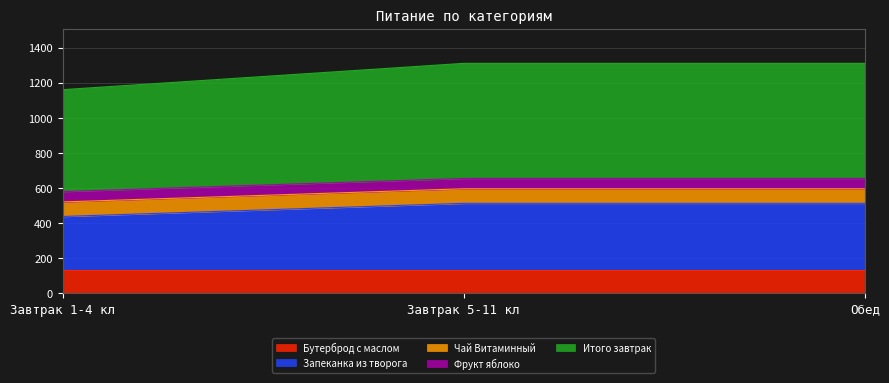

Read the Запеканка из творога value at Обед, to the nearest 5.

380